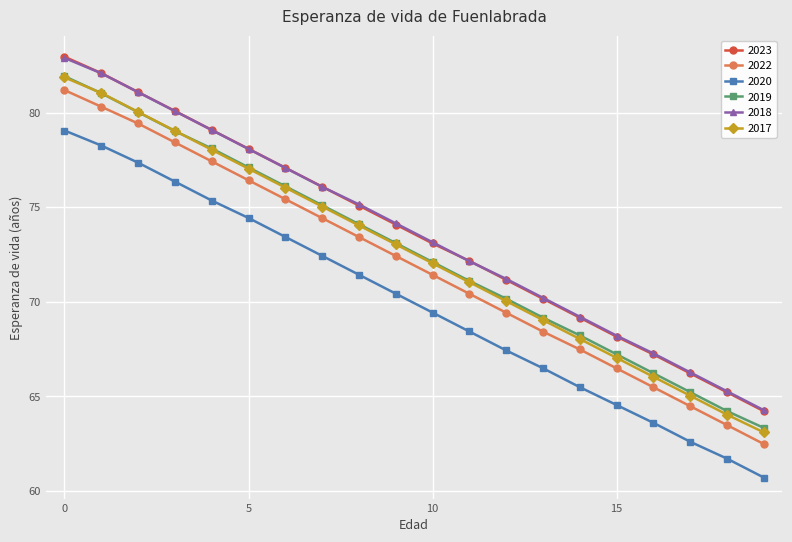

Which series has the widest spread of values?

2017